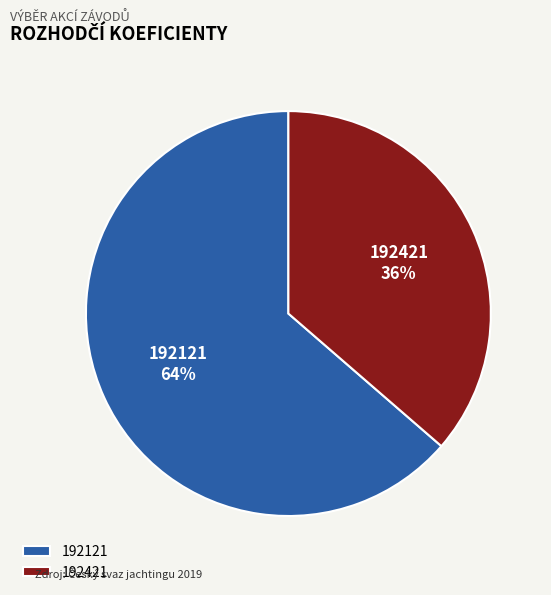

Rank the categories by value from highest to lowest.

192121, 192421